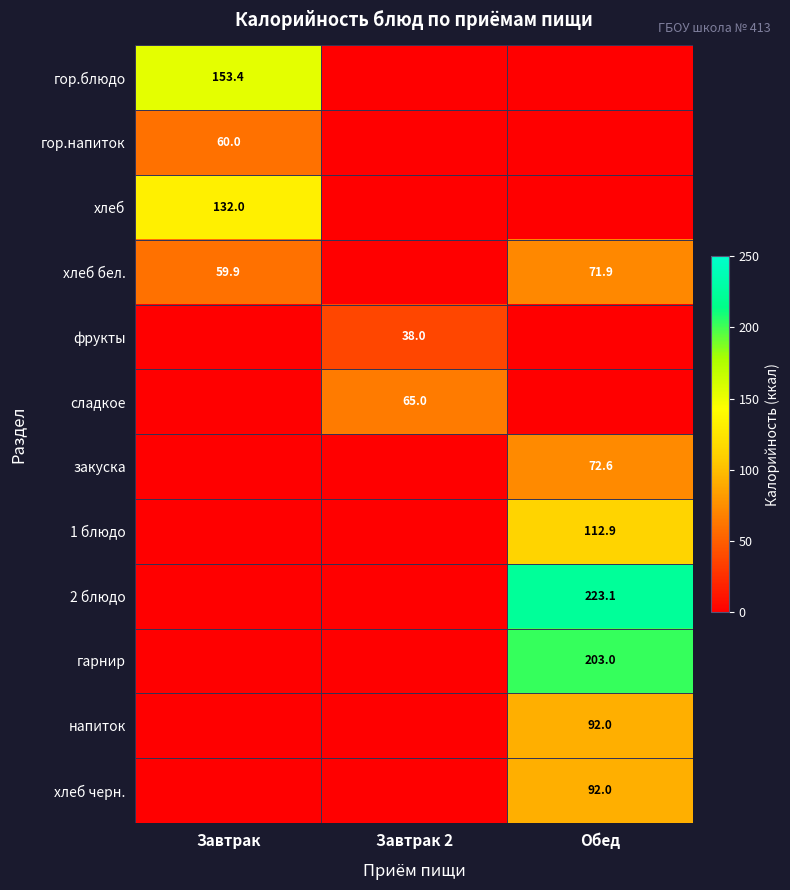

True or false: 2 блюдо has a value of 223.1 at Обед.

True